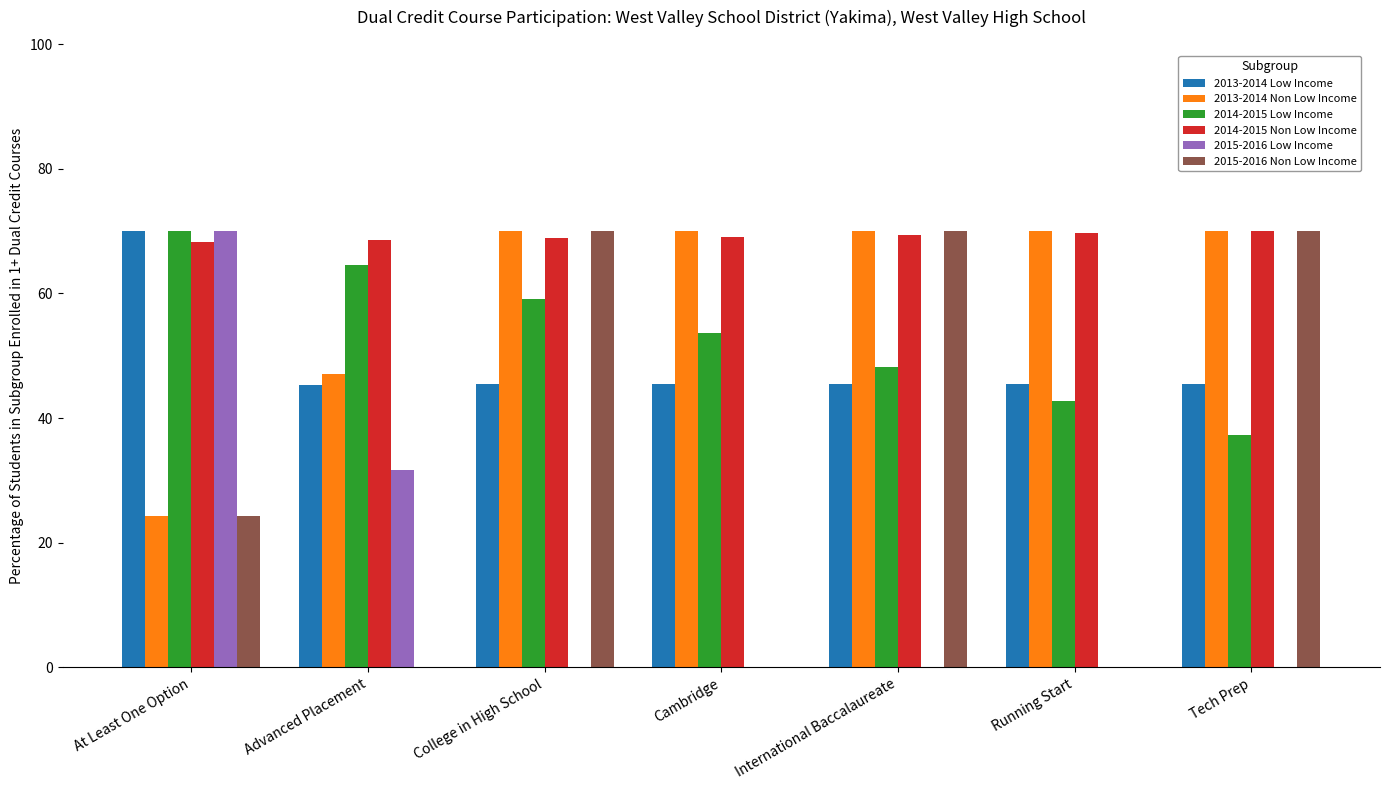

What is the maximum value shown in the chart?

70.0